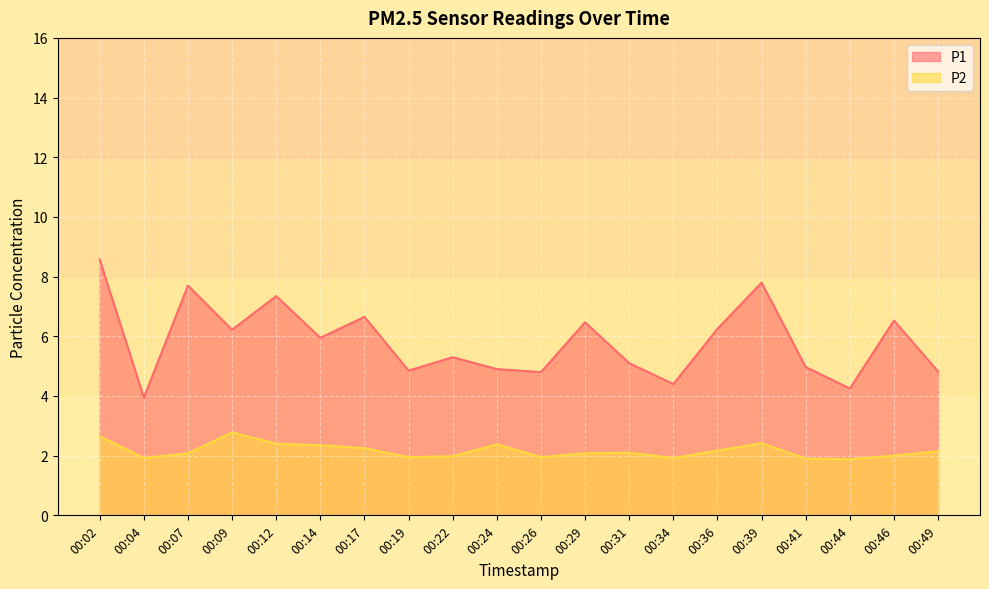

How many interior local valleys does the P2 series have?

5